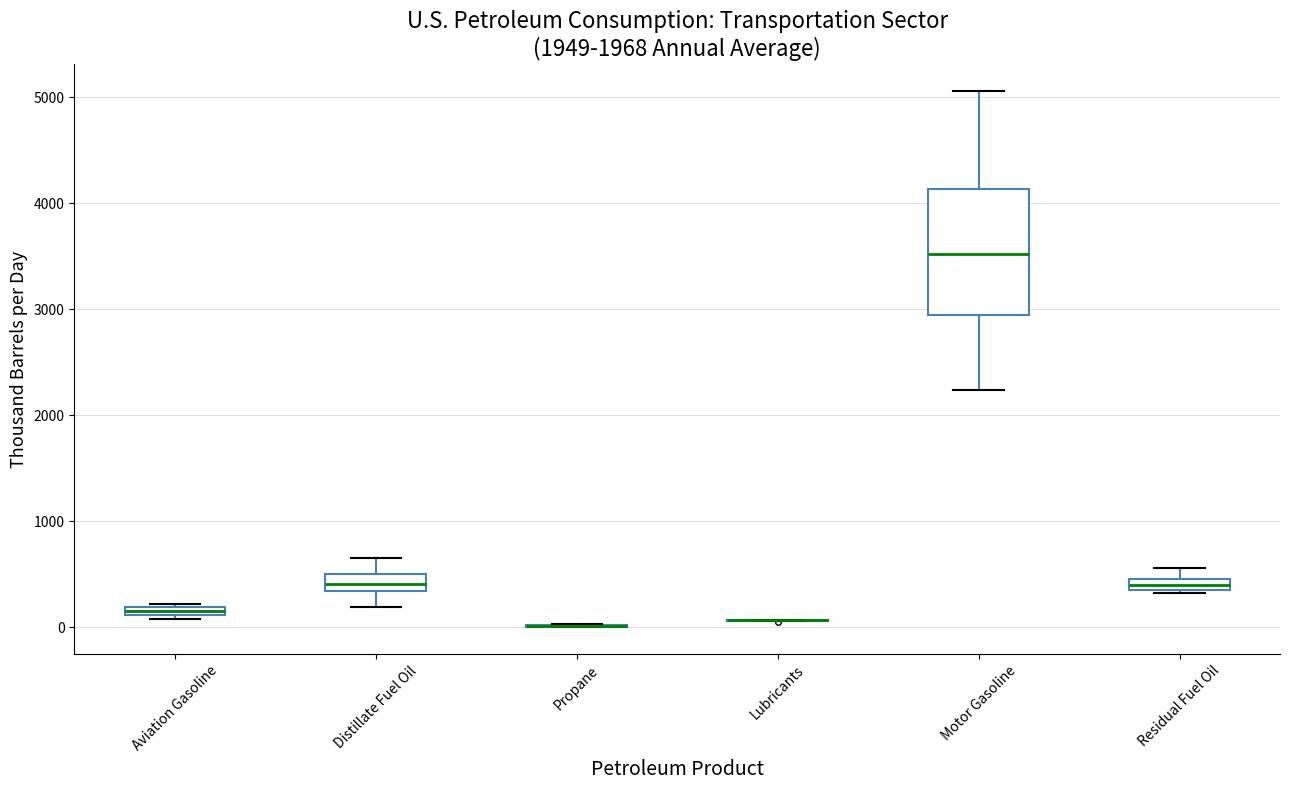

Comparing the boxes themselves (not the whiskers), which one is the tallest?

Motor Gasoline